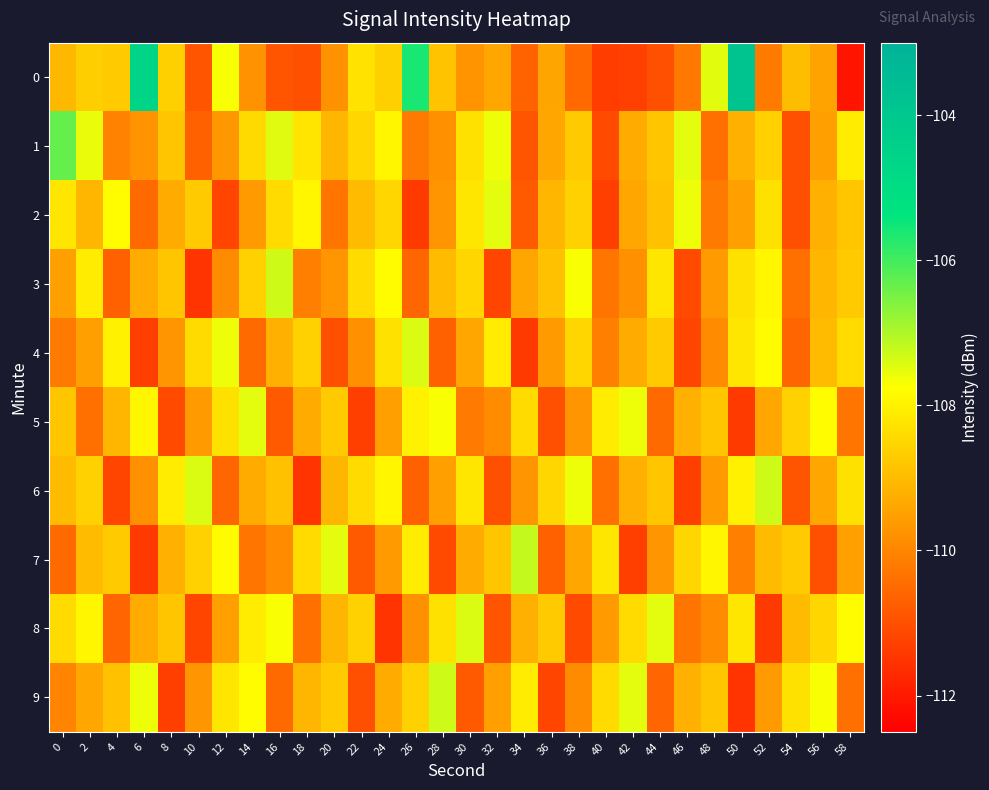

What is the maximum value shown in the chart?

-103.8